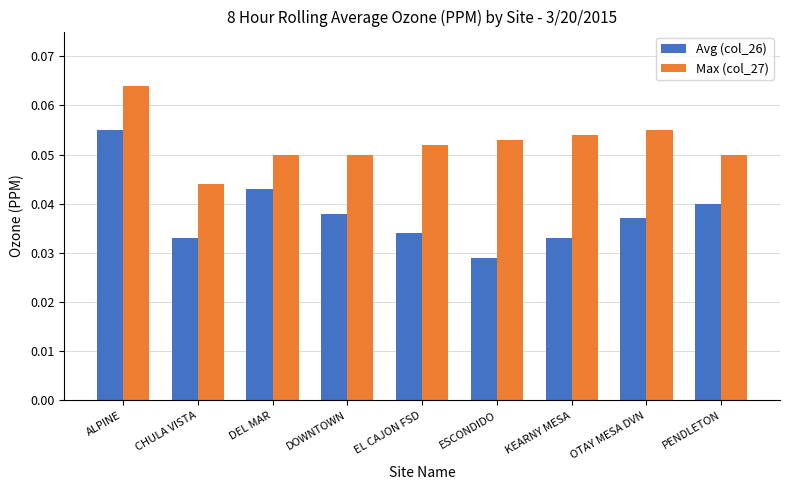

How many data points does each series have?

9